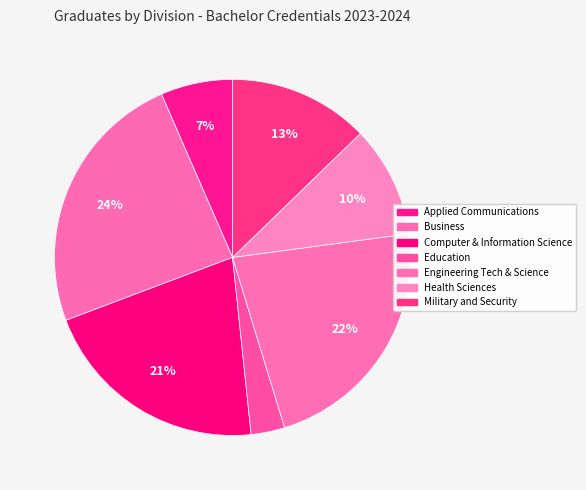

Between Engineering Tech & Science and Applied Communications, which is larger?

Engineering Tech & Science